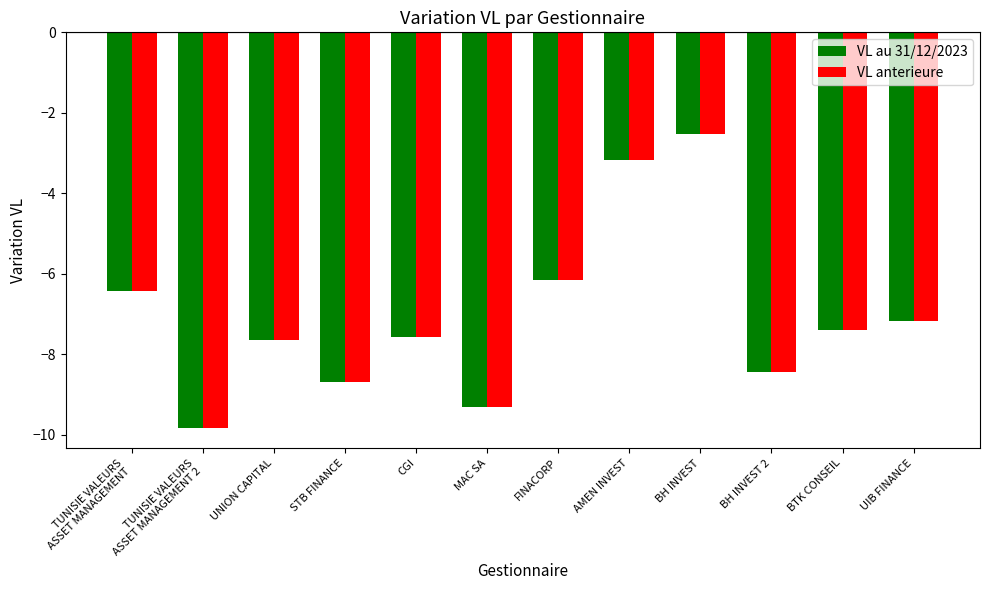

What is the average value of the VL anterieure series?

-7.0